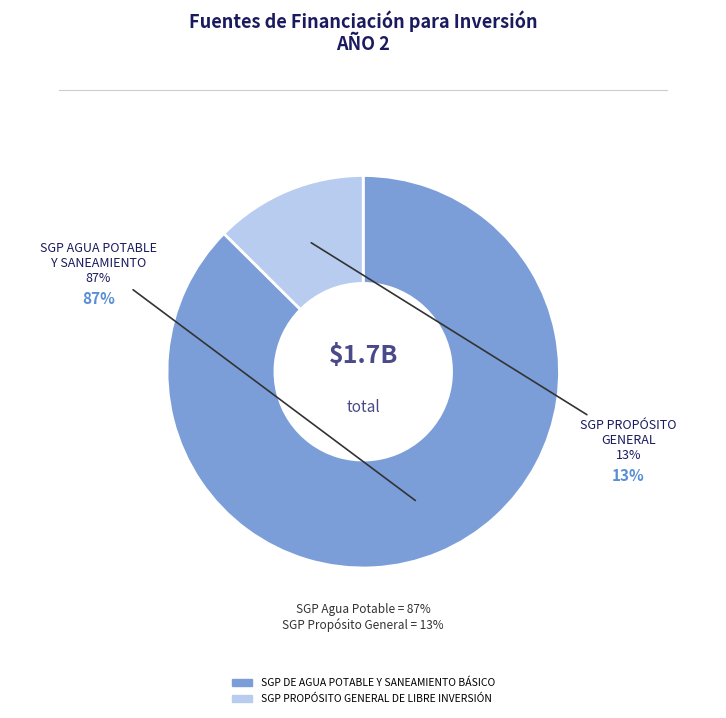

Which slice is the largest?

SGP DE AGUA POTABLE Y SANEAMIENTO BÁSICO